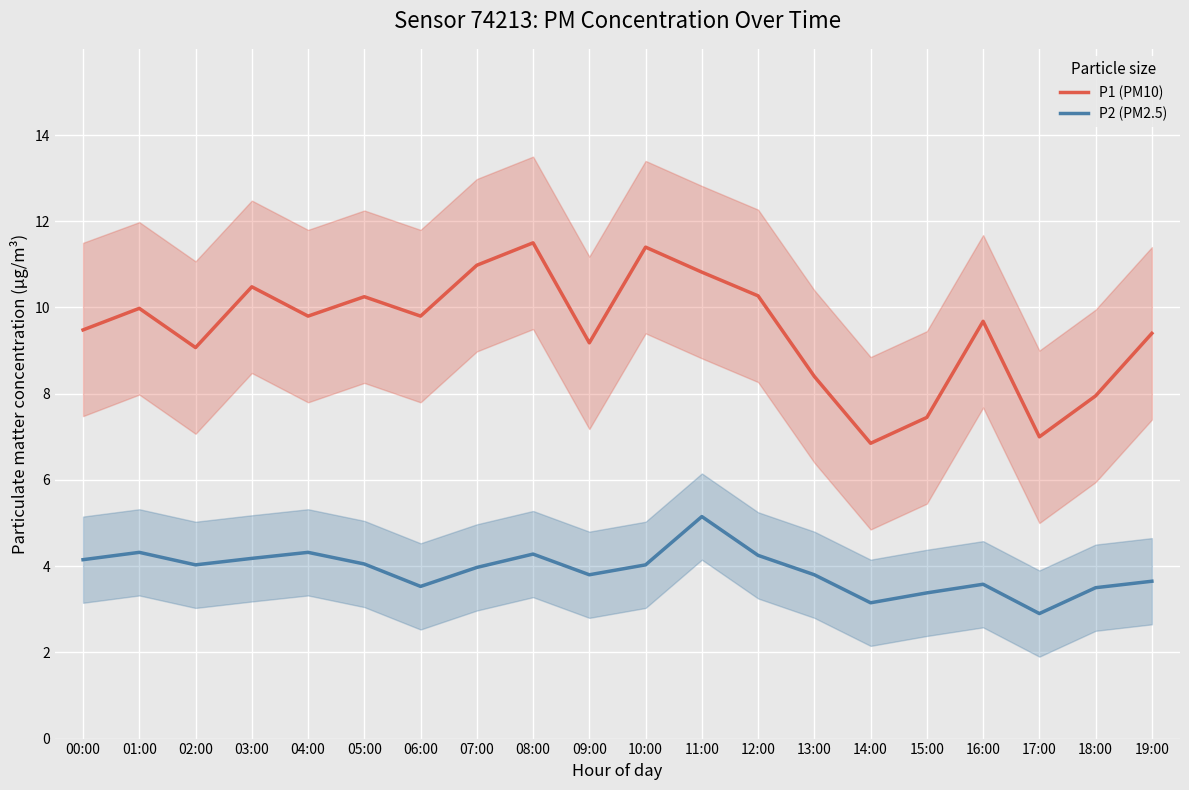

True or false: P1 (PM10) and P2 (PM2.5) intersect in this chart.

False